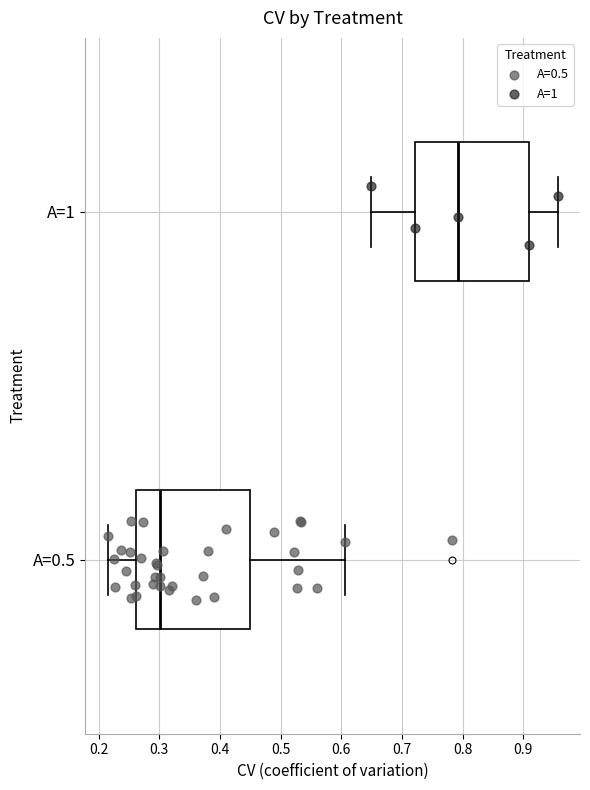

Reading bottom to top, transcribe this box plot: for each box, give where its median line is, the range the box spans, and where its two whiskers end, as read against the x-axis. The values are not printed on the chart, so give them approximately, as read against the axis.

A=0.5: median 0.30, box 0.26 to 0.45, whiskers 0.21 to 0.61
A=1: median 0.79, box 0.72 to 0.91, whiskers 0.65 to 0.96